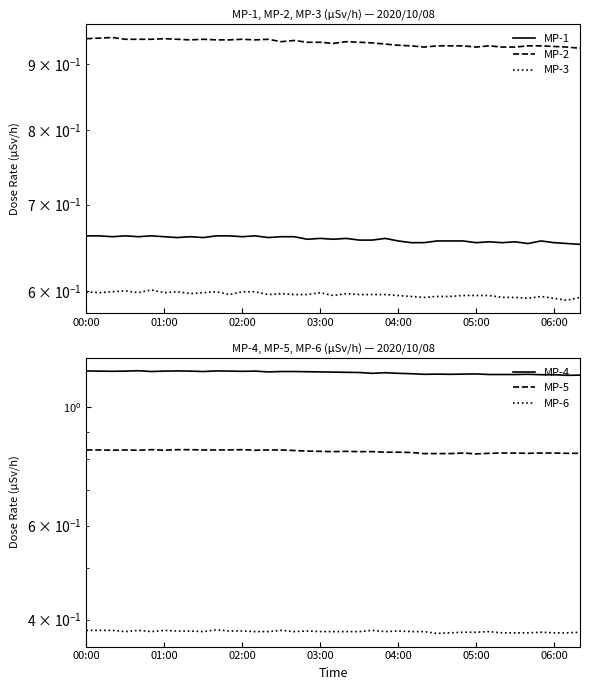

What is the label of the 34th point from the right?

05:00